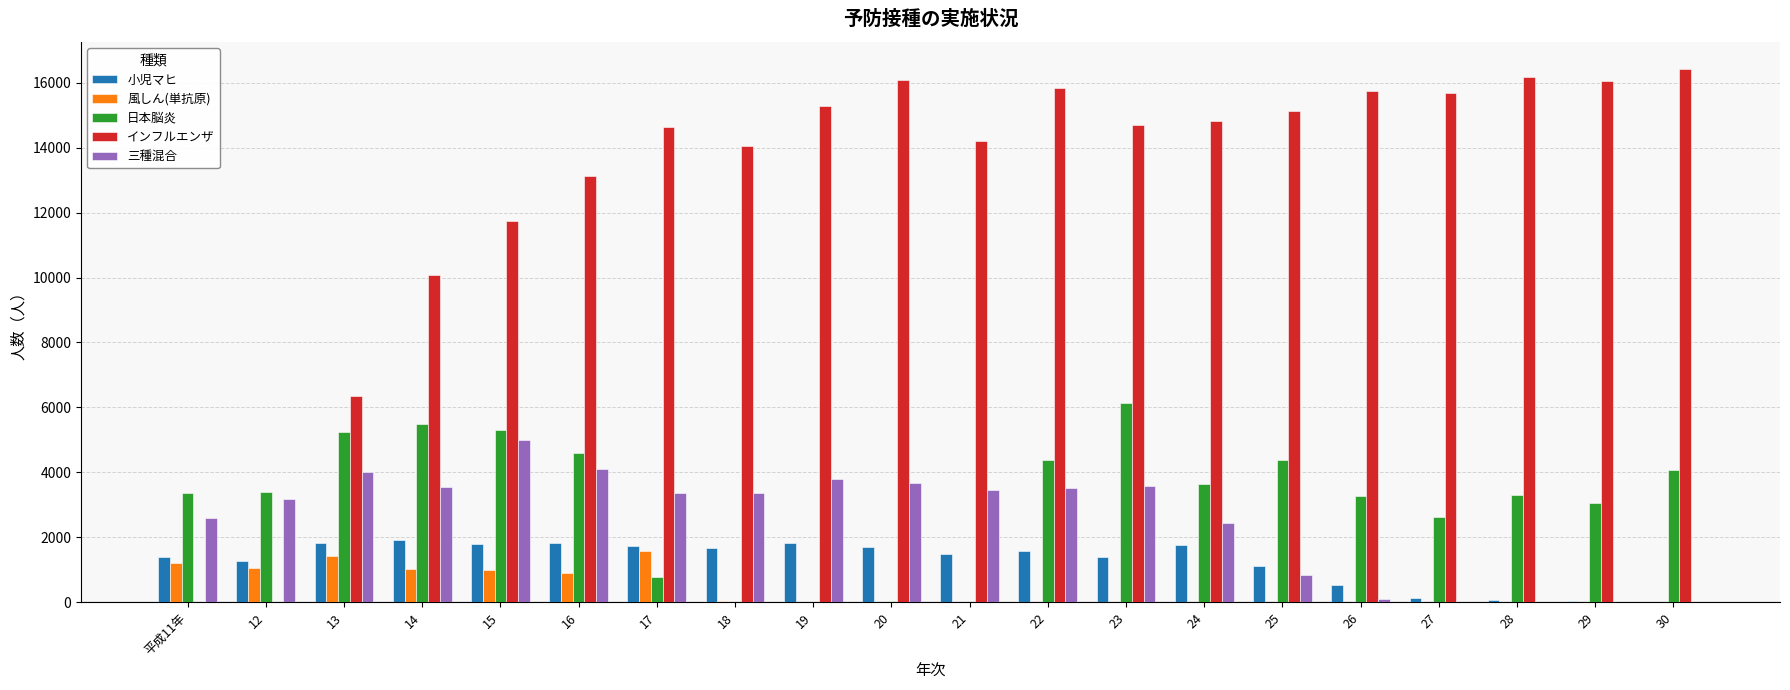

What is the average value of the 日本脳炎 series?

3154